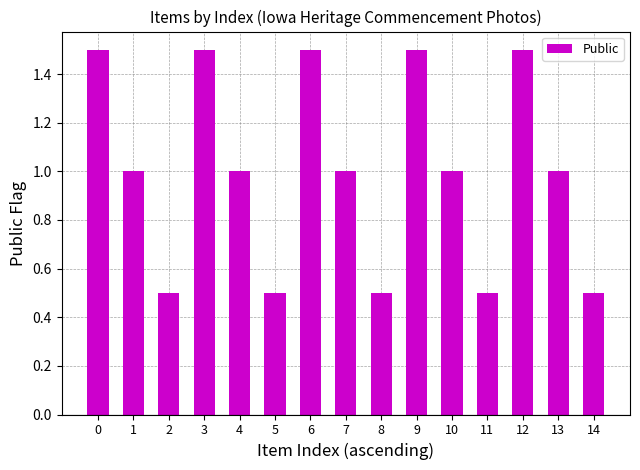

Does the chart contain any negative values?

No